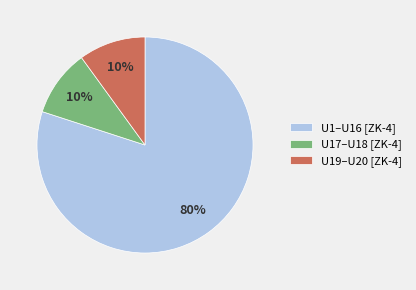

What is the ratio of the value at U19–U20 [ZK-4] to the value at U17–U18 [ZK-4]?

1.0